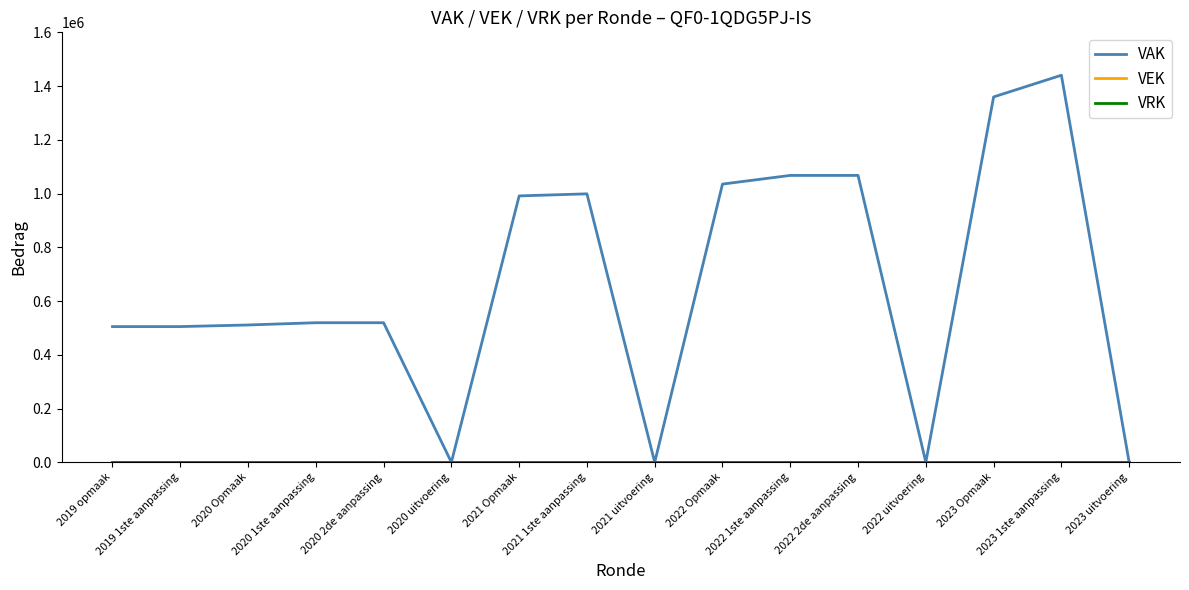

Rank the series at 2022 2de aanpassing from highest to lowest value.

VAK, VEK, VRK